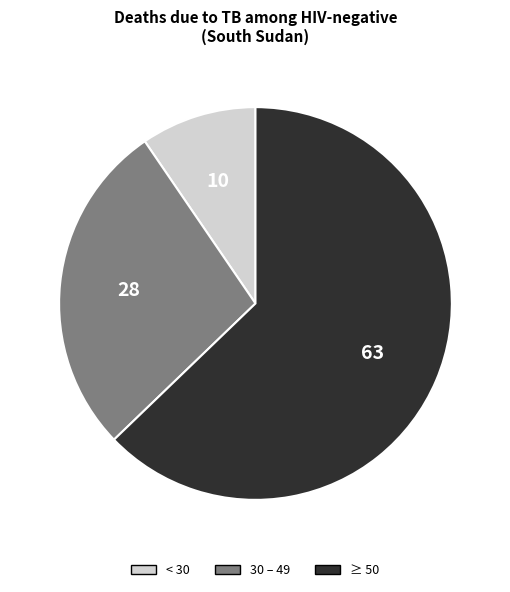

How many segments does this pie chart have?

3